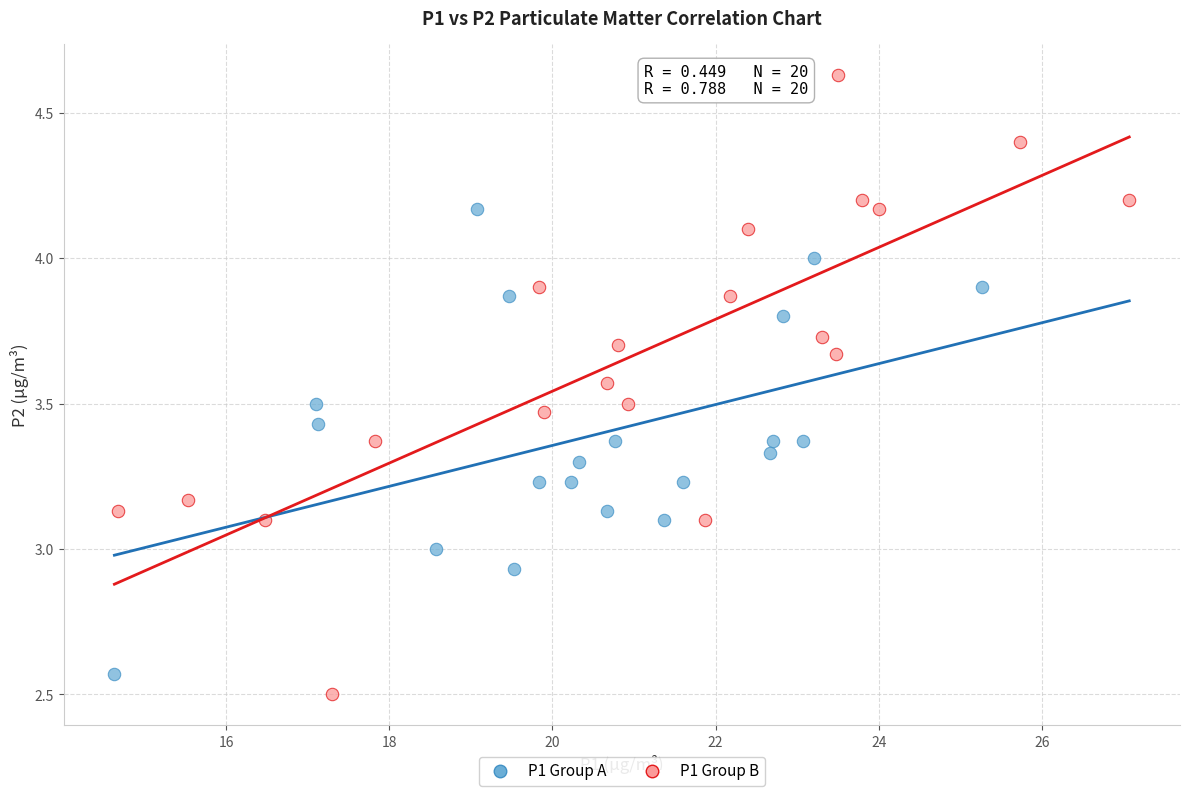

What are all the series names shown in the legend?

P1 Group A, P1 Group B